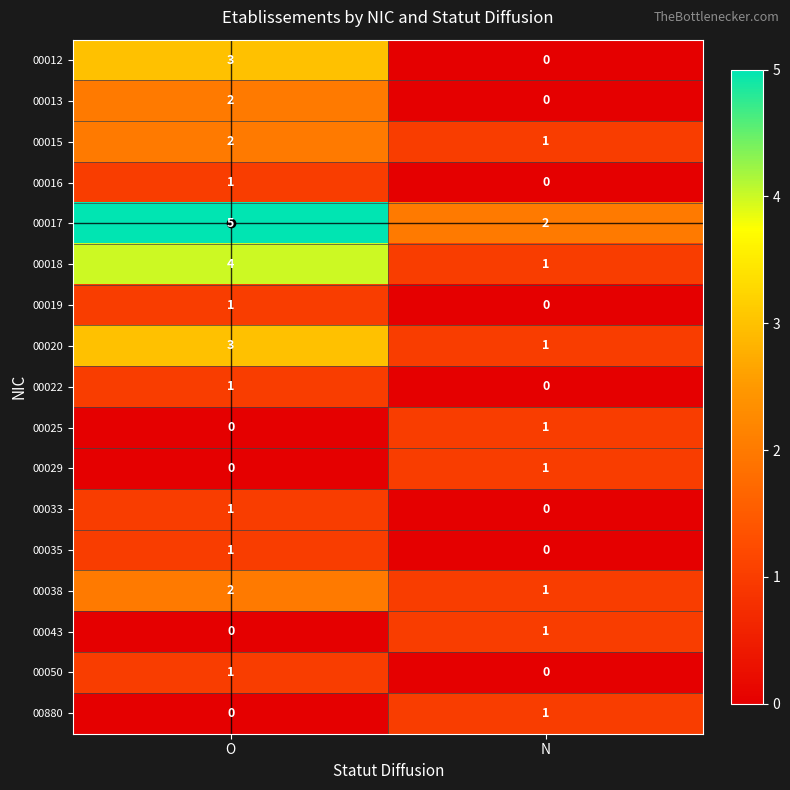

Rank the categories by 00013 value from highest to lowest.

O, N